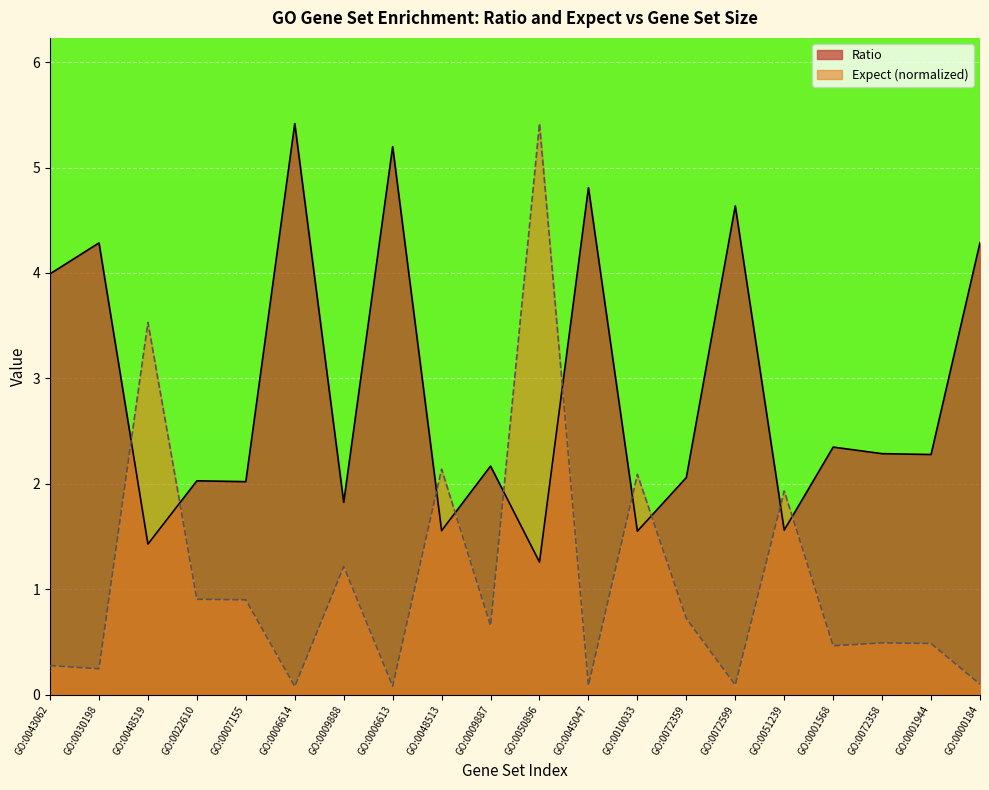

What is the maximum value shown in the chart?

5.4